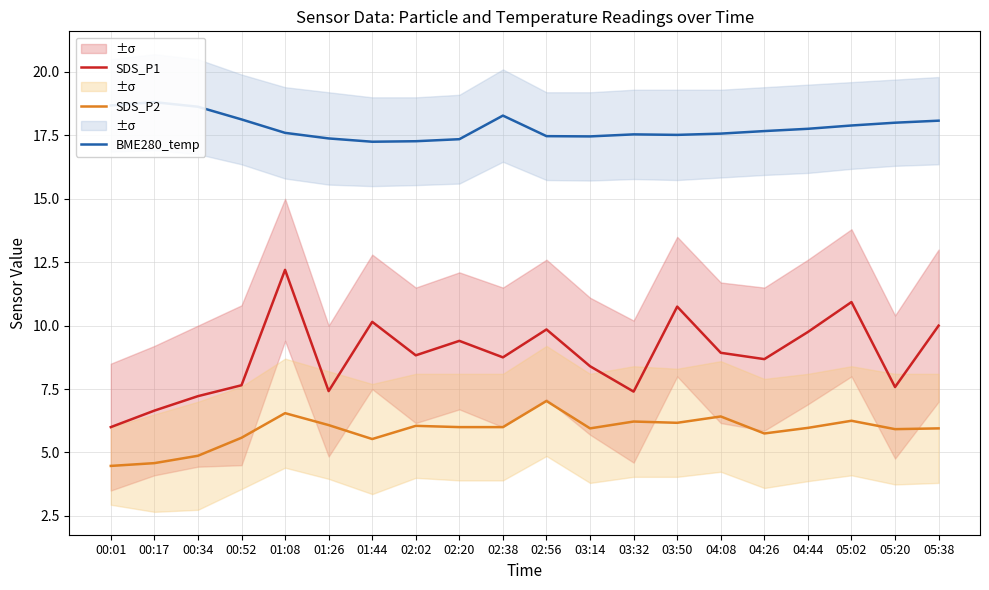

Is the value of SDS_P1 at 01:26 greater than the value of SDS_P2 at 03:14?

Yes